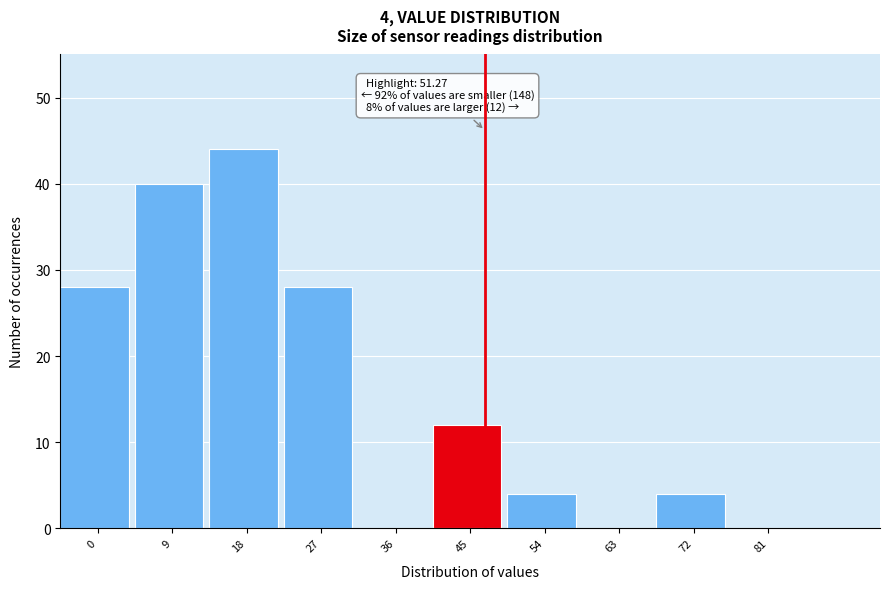

Reading left to right, what are all the values shown in this chart?

0=28	9=40	18=44	27=28	36=0	45=12	54=4	63=0	72=4	81=0